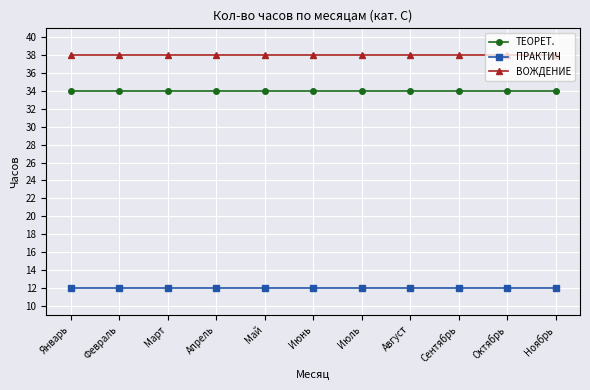

What is the maximum value for ВОЖДЕНИЕ?

38